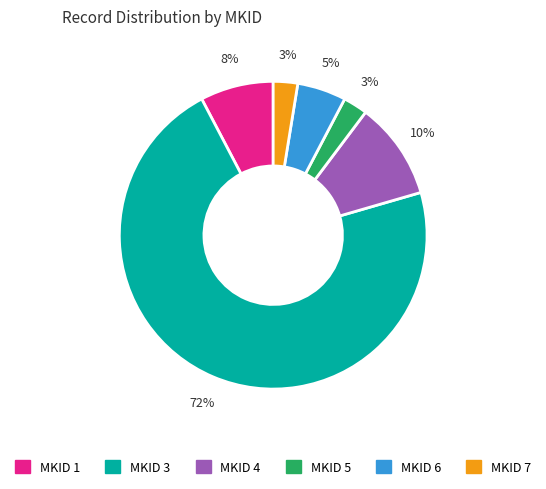

Does any single category account for the majority?

Yes